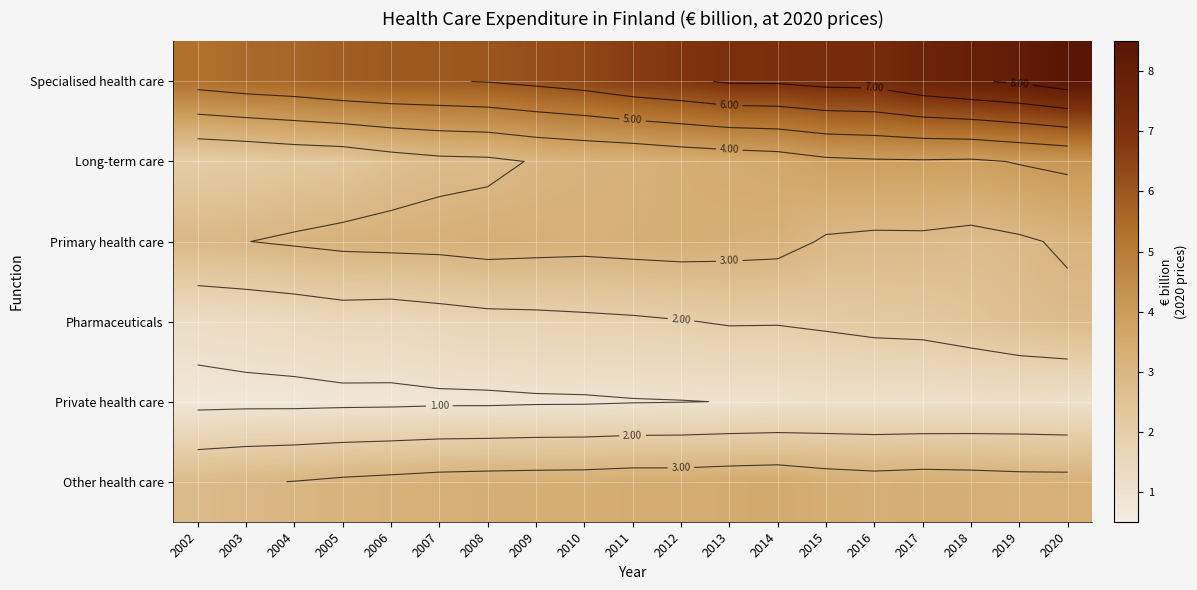

List the series in order of their peak value, highest first.

Specialised health care, Long-term care, Other health care, Primary health care, Pharmaceuticals, Private health care